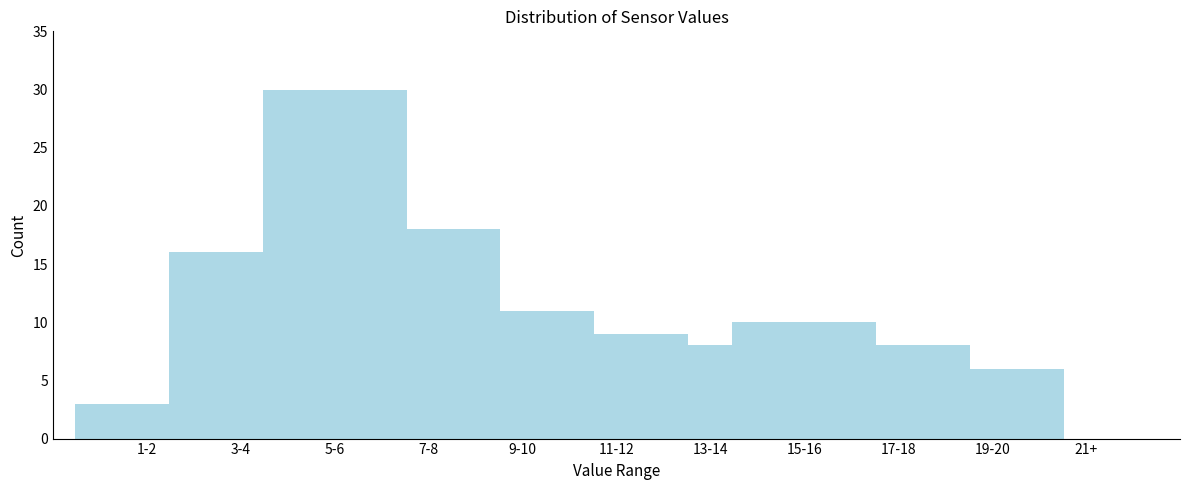

Reading right to left, extract all data points from this chart.

21+=0	19-20=6	17-18=8	15-16=10	13-14=8	11-12=9	9-10=11	7-8=18	5-6=30	3-4=16	1-2=3